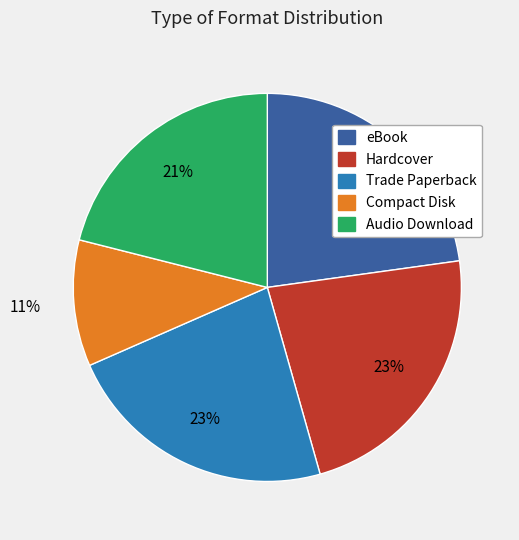

Count the number of slices in the pie.

5